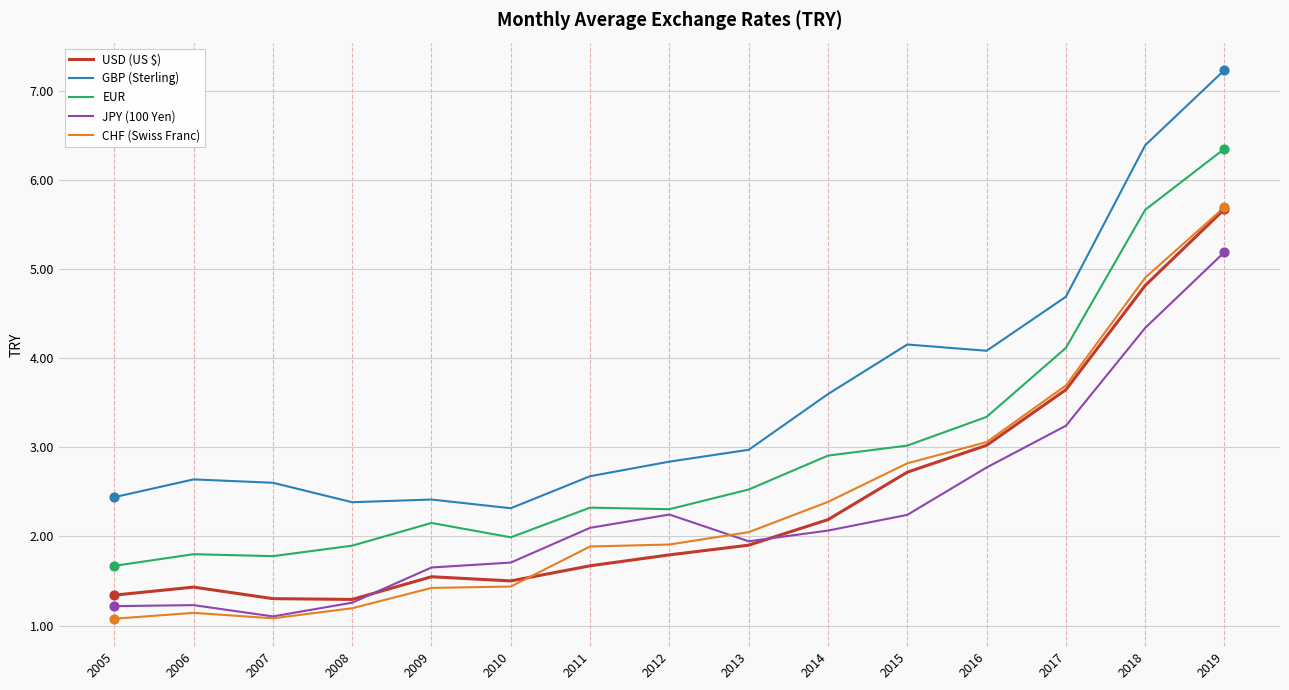

Which series changed the most between 2009 and 2012?

JPY (100 Yen)